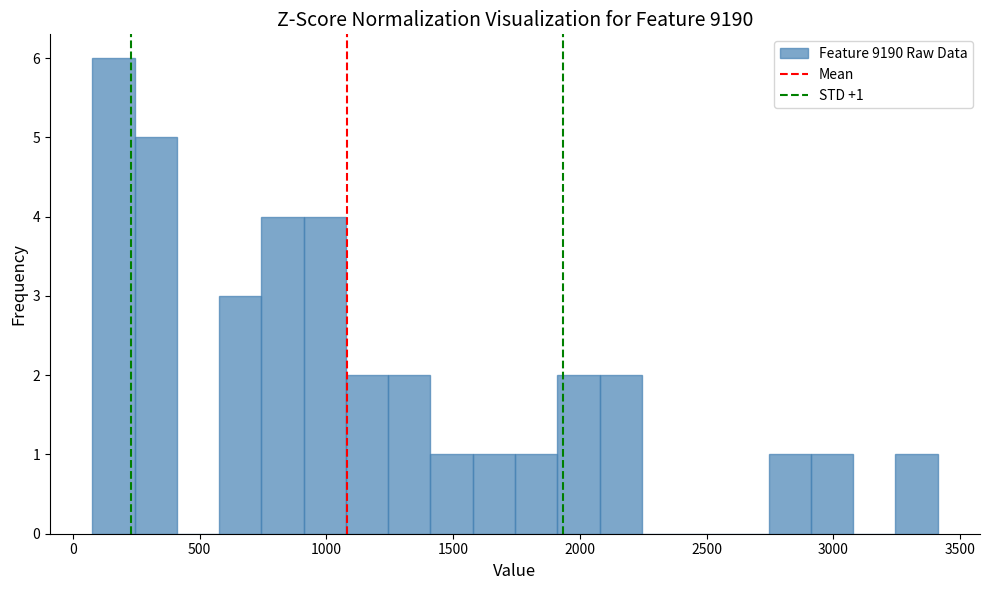

Around what value on the x-axis is the tallest bar? Give the approximate position of its centre, as read against the axis.

150